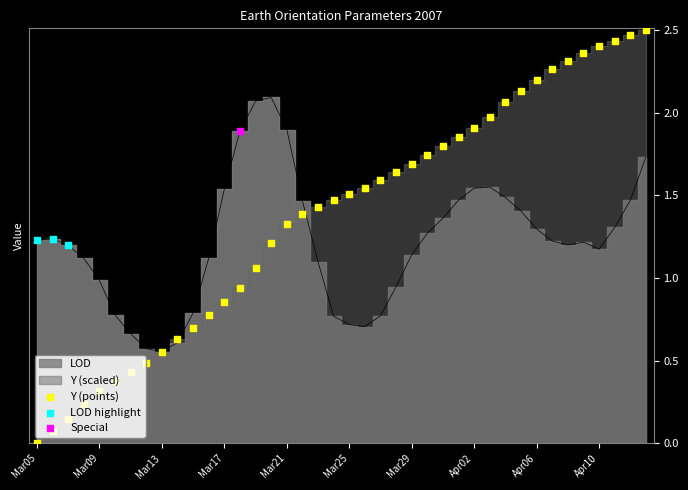

Which series reaches the maximum Y coordinate?

Y